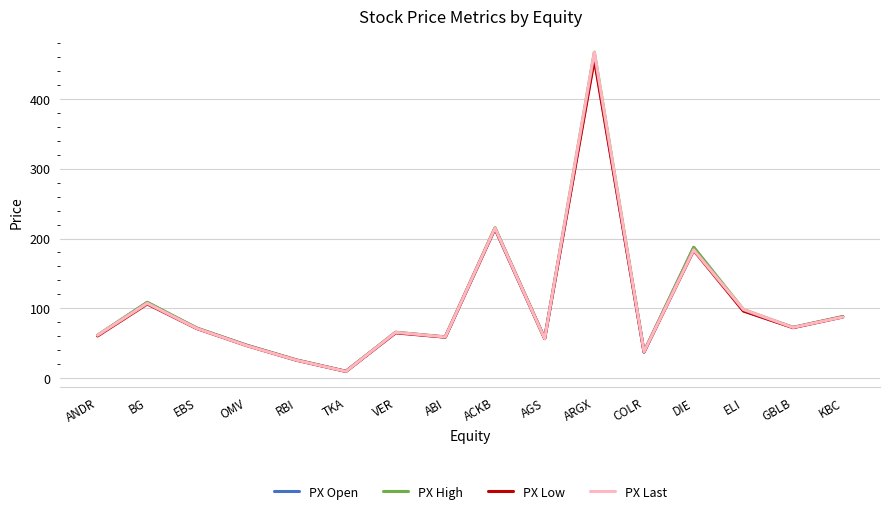

At which category does PX Last reach its first local valley?

TKA